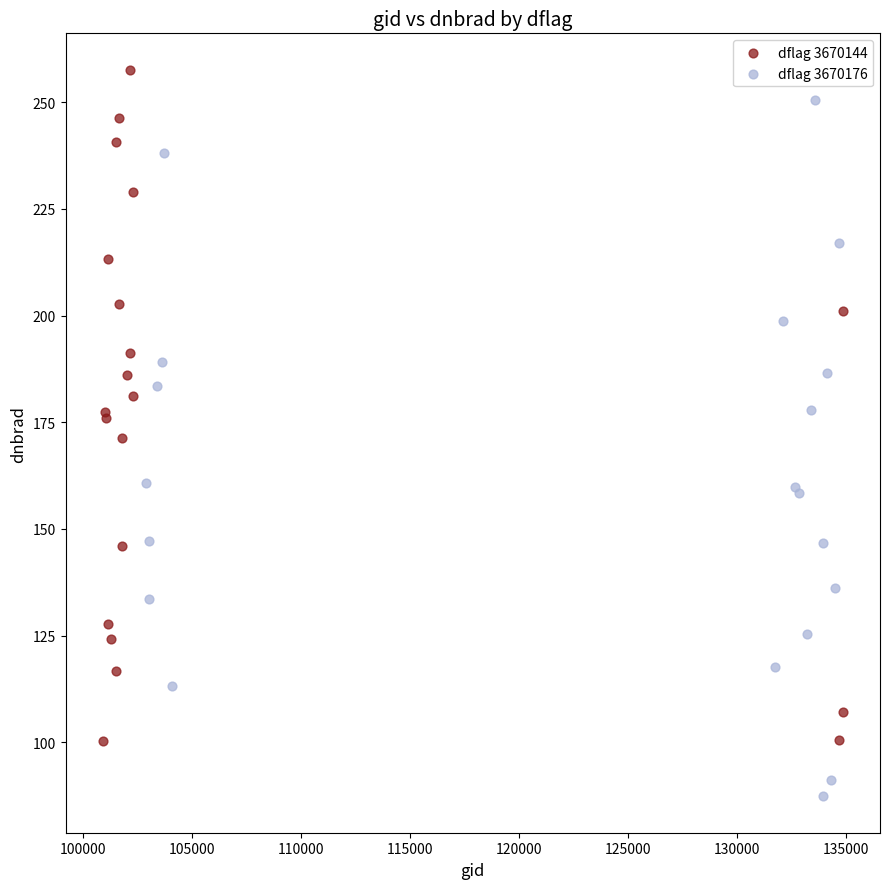

Which series reaches the minimum Y coordinate?

dflag 3670176